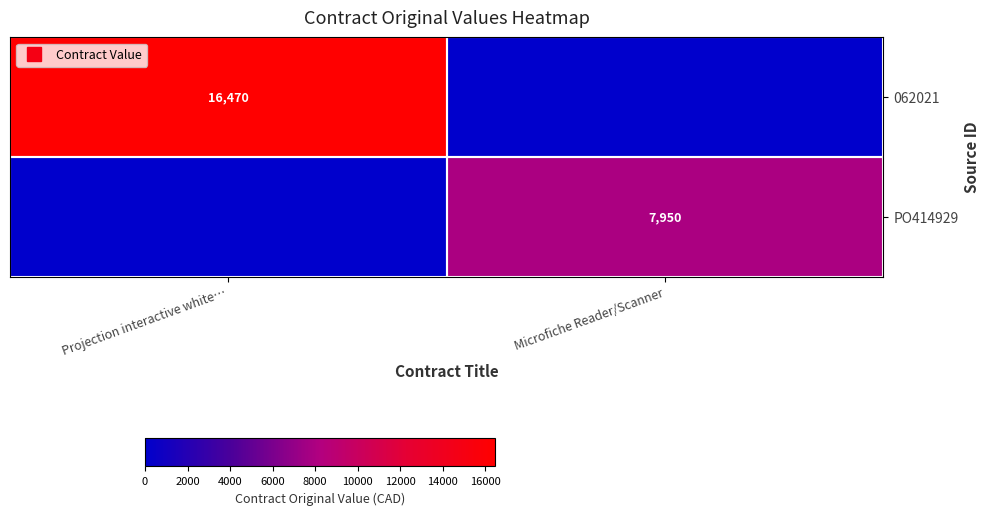

Where is 062021 nearest to the value 8235?

Projection interactive white…